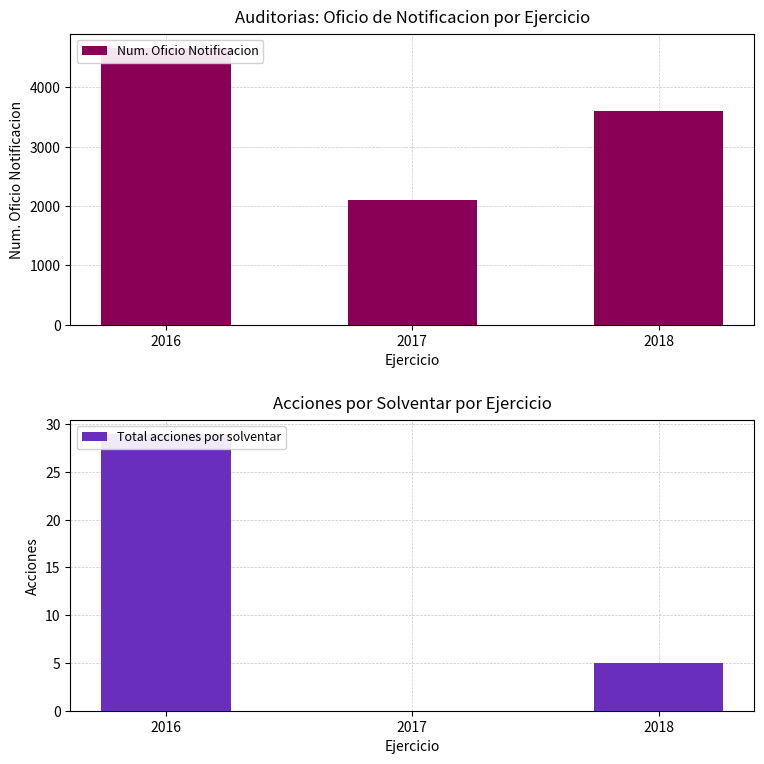

Is the value of Num. Oficio Notificacion at 2017 greater than the value of Total acciones por solventar at 2017?

Yes